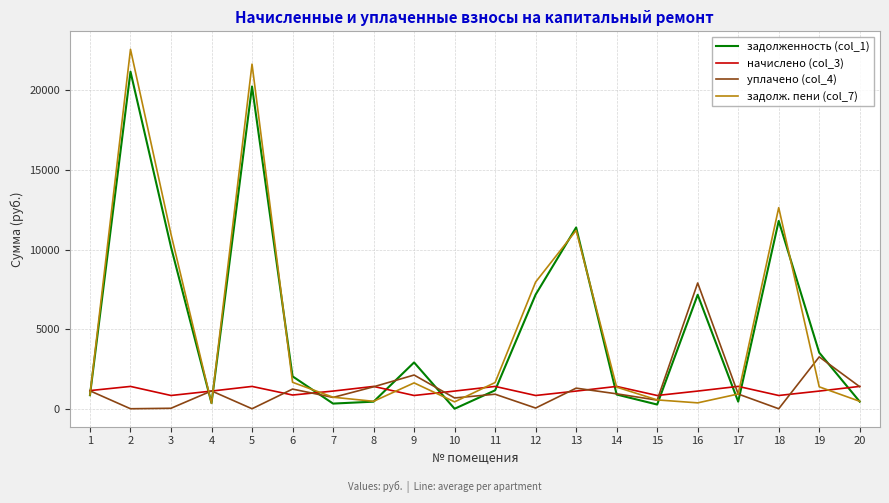

Which series changed the most between 6 and 17?

задолженность (col_1)